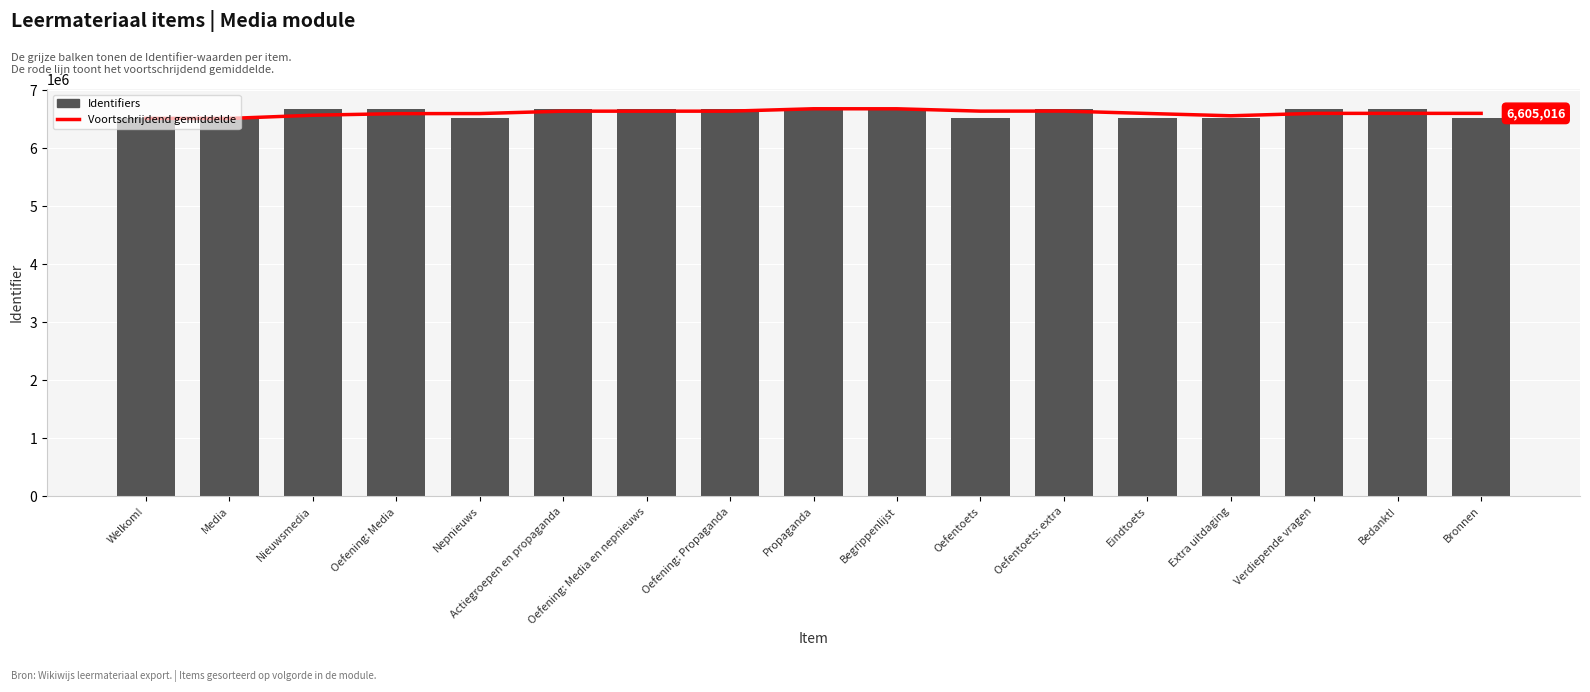

True or false: Identifiers has a value of 11054699.4 at Actiegroepen en propaganda.

False